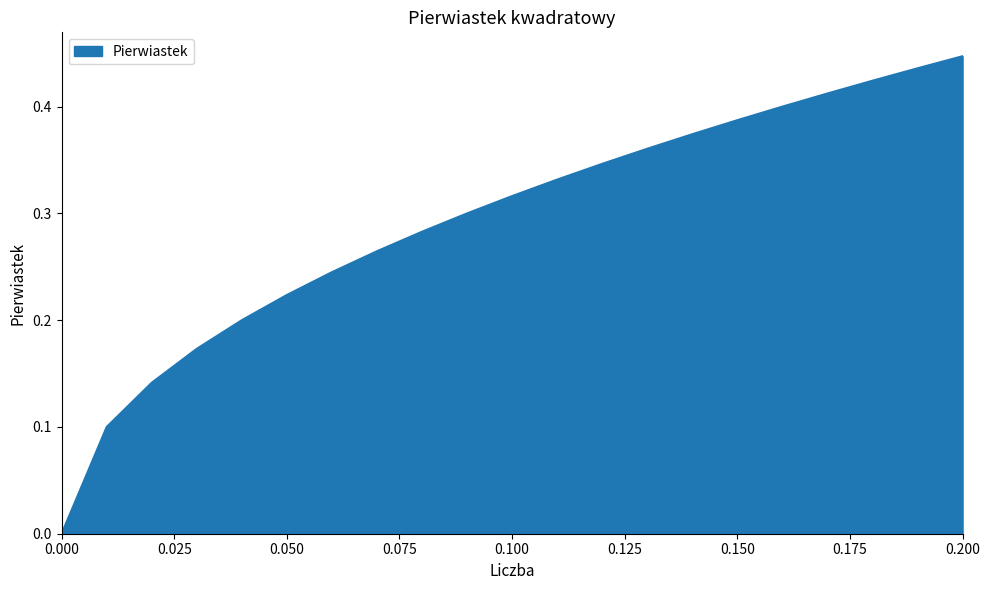

How many lines are shown in the chart?

1